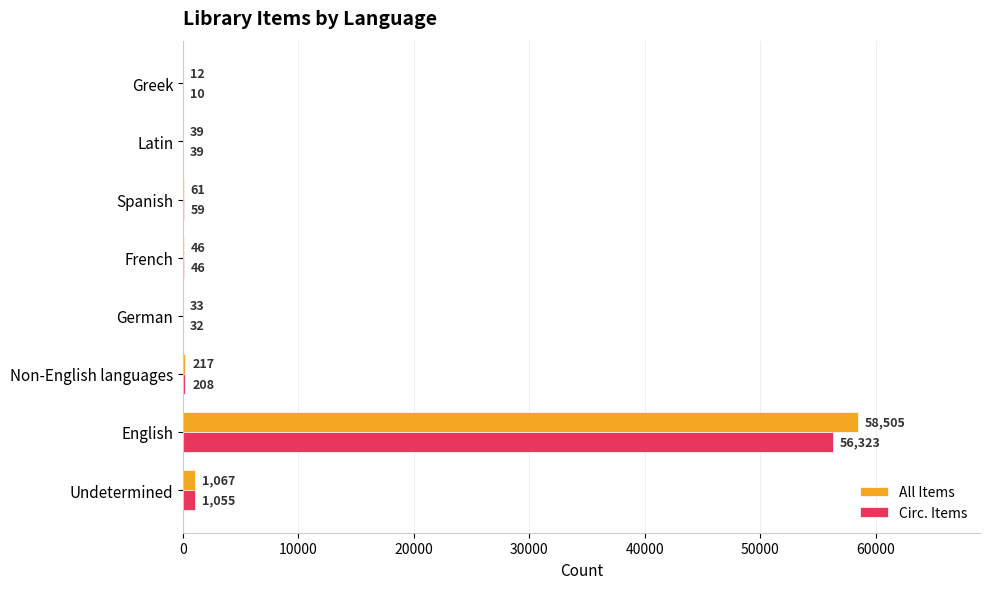

What value does the All Items series have at Undetermined?

1067